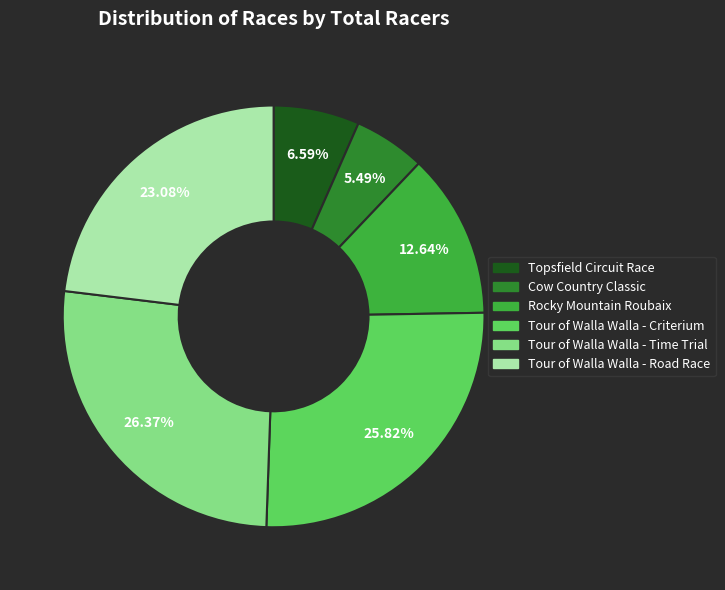

What is the ratio of the value at Topsfield Circuit Race to the value at Cow Country Classic?

1.2